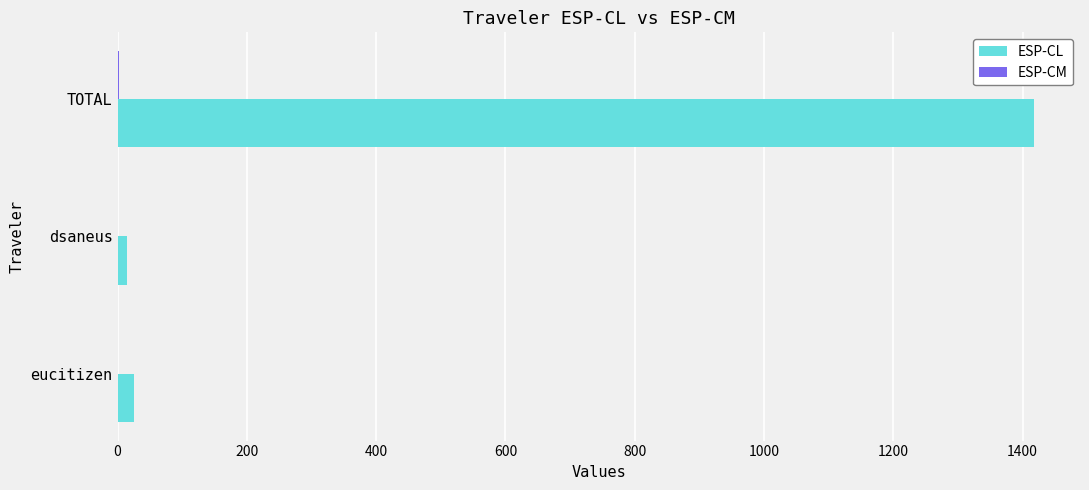

Where is ESP-CL nearest to the value 716?

eucitizen